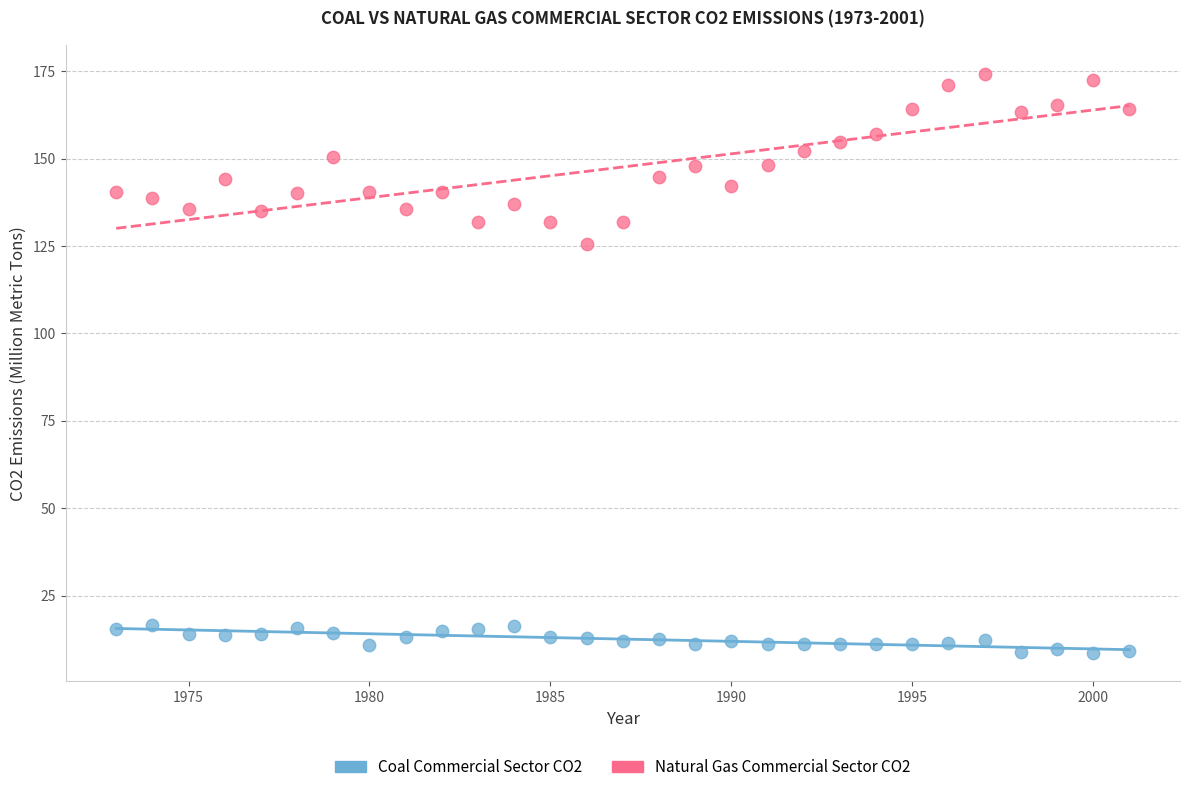

Which series reaches the maximum Y coordinate?

Natural Gas Commercial Sector CO2